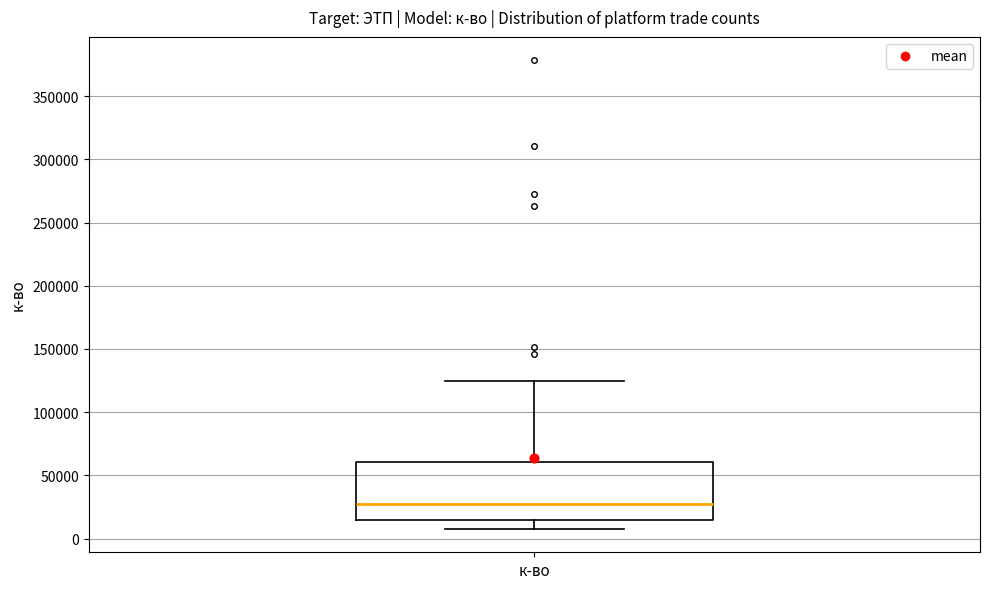

Transcribe this box plot: give where the median line is, the range the box spans, and where the two whiskers end, as read against the y-axis. The values are not printed on the chart, so give them approximately, as read against the axis.

median 25000, box 15000 to 60000, whiskers 10000 to 125000